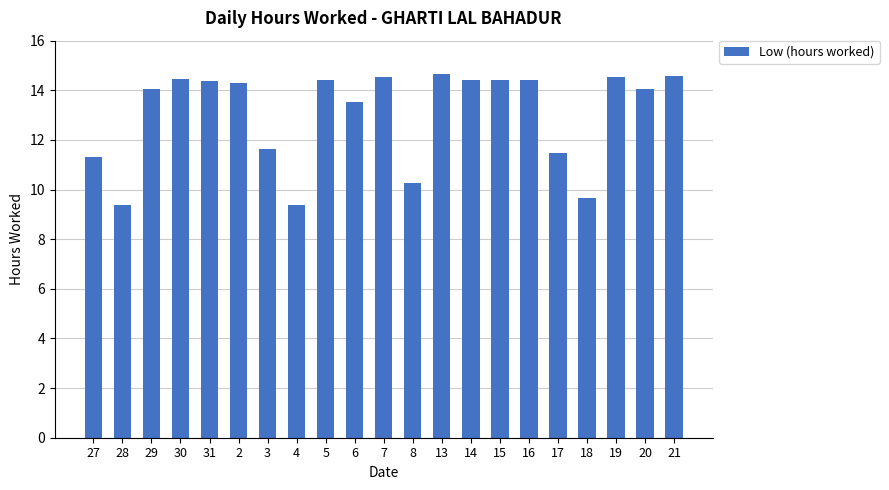

Where is the data nearest to the value 12?

3